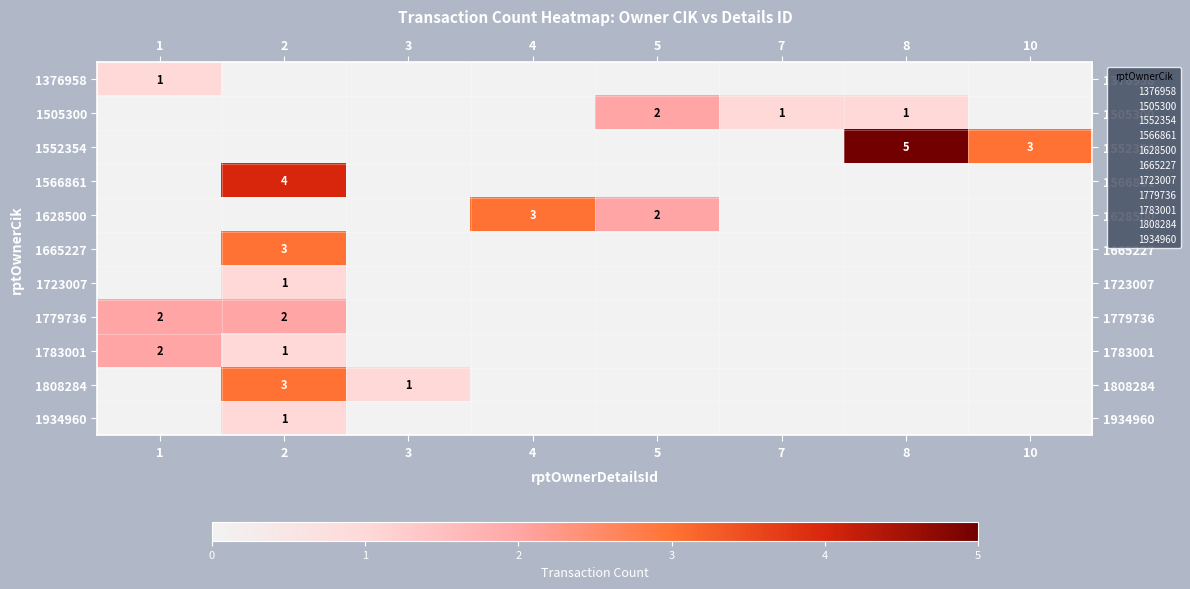

Is it true that 1934960 equals 2 at 2?

False